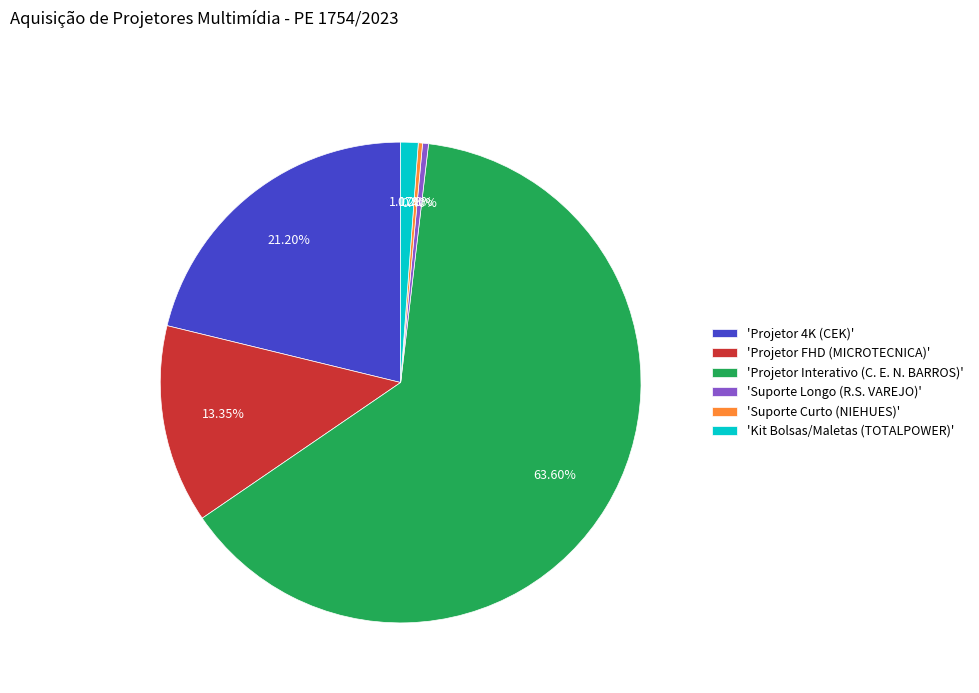

Which category accounts for the majority?

'Projetor Interativo (C. E. N. BARROS)'